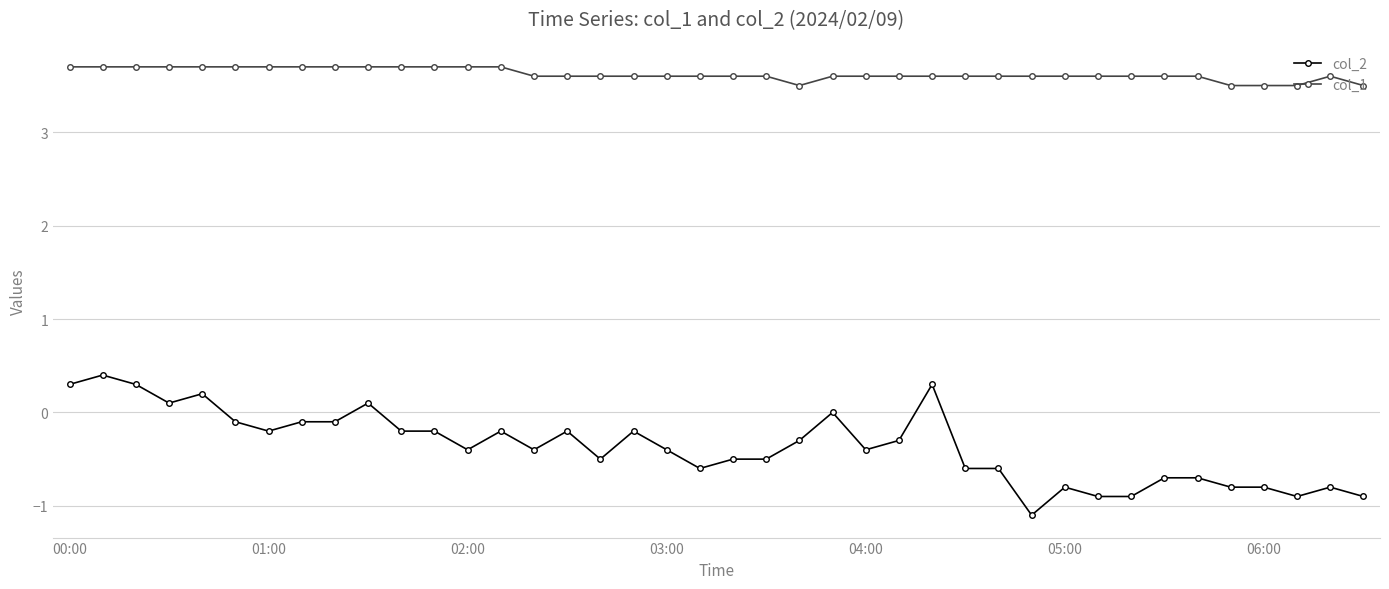

Rank the series by their maximum value, from lowest to highest.

col_2, col_1